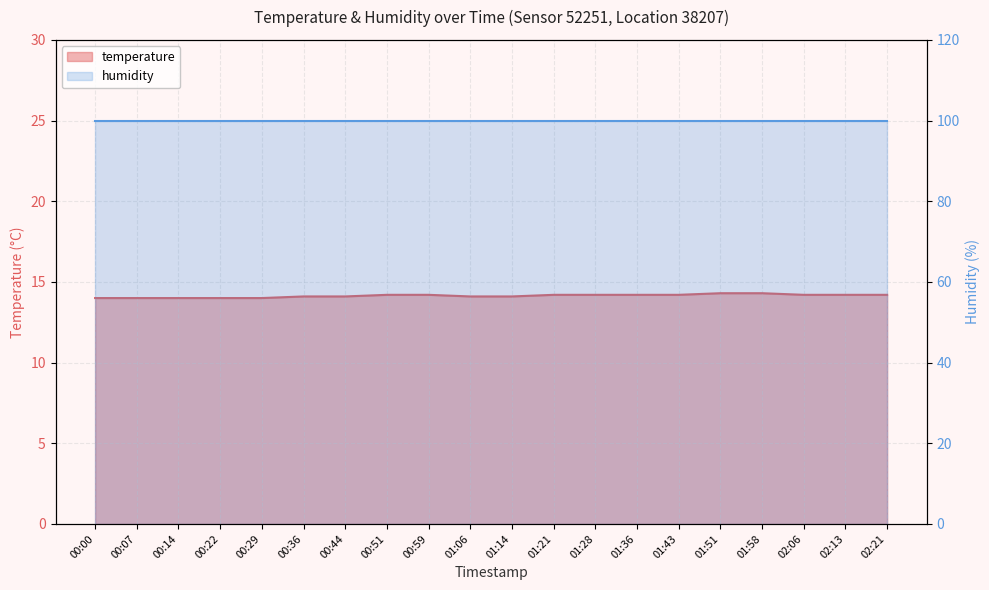

What is the label of the 11th point from the left?

01:14